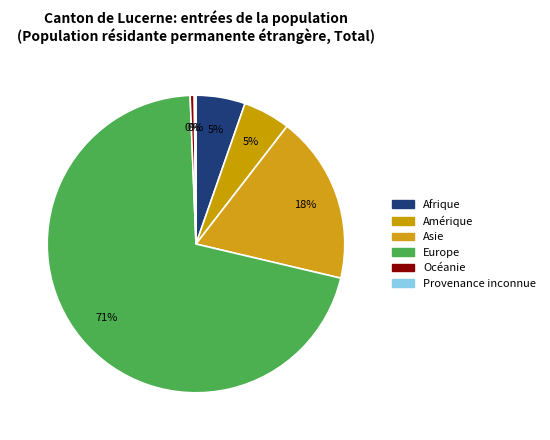

Rank the categories by value from highest to lowest.

Europe, Asie, Afrique, Amérique, Océanie, Provenance inconnue